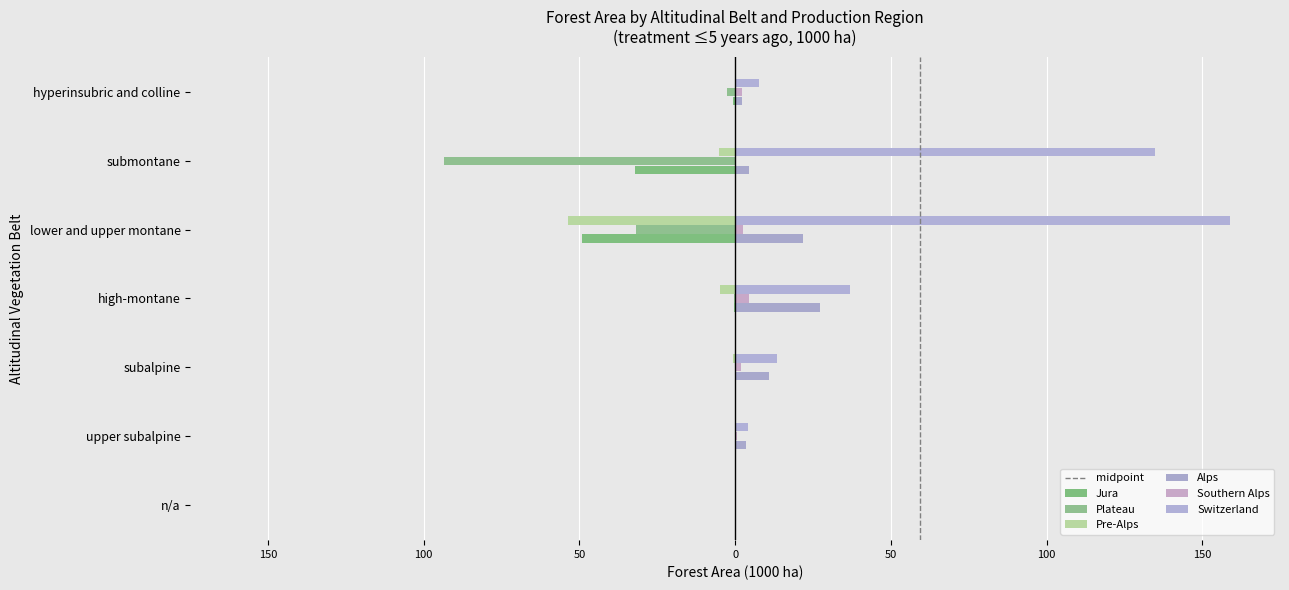

What is the minimum value shown in the chart?

-93.3